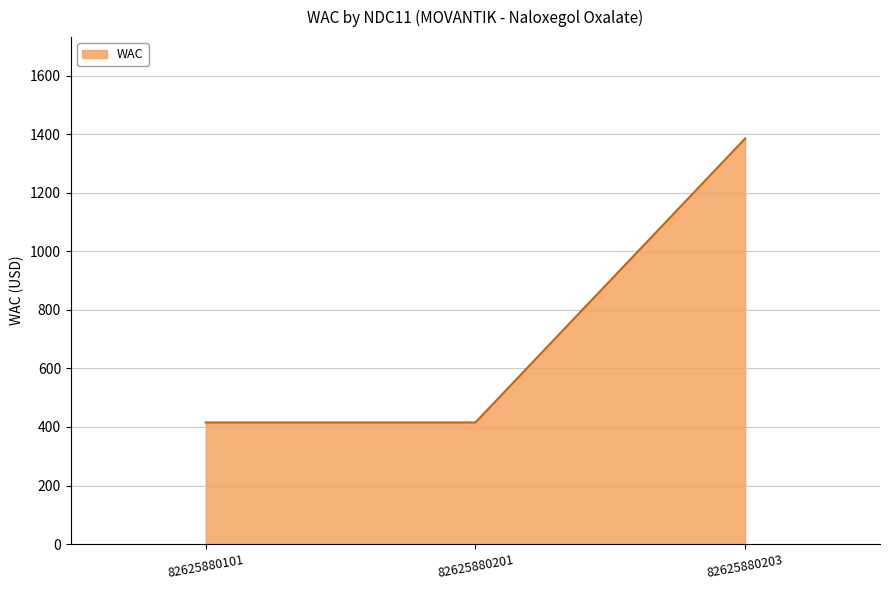

The value at 82625880201 is 415.6. True or false?

True